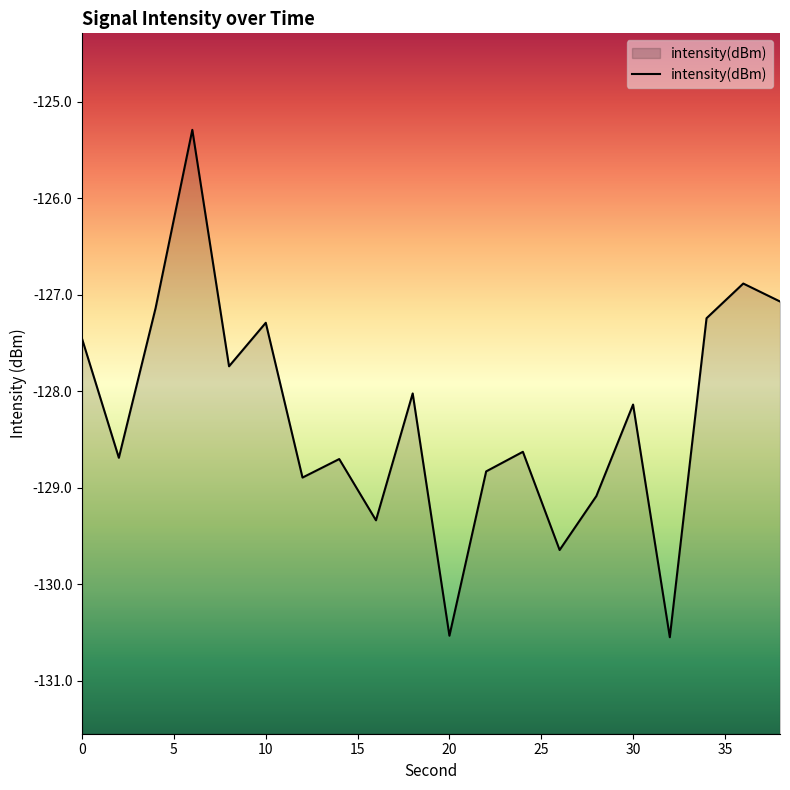

The value at 20 is -130.5. True or false?

True